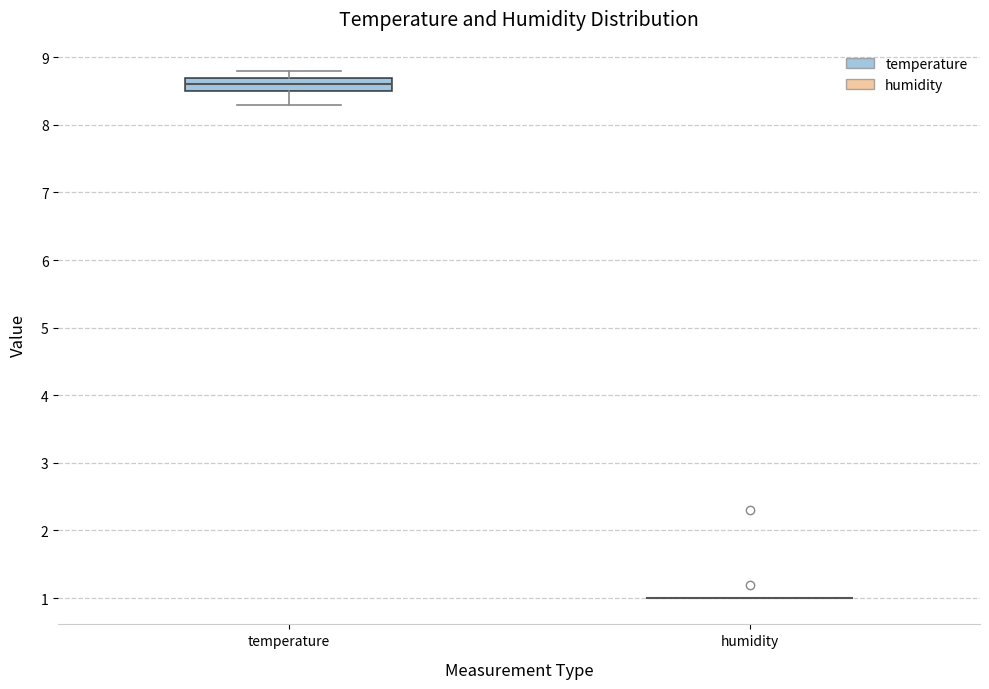

Reading left to right, transcribe this box plot: for each box, give where its median line is, the range the box spans, and where its two whiskers end, as read against the y-axis. The values are not printed on the chart, so give them approximately, as read against the axis.

temperature: median 8.6, box 8.5 to 8.7, whiskers 8.3 to 8.8
humidity: box collapsed to a line at 1.0, whiskers 1.0 to 1.0